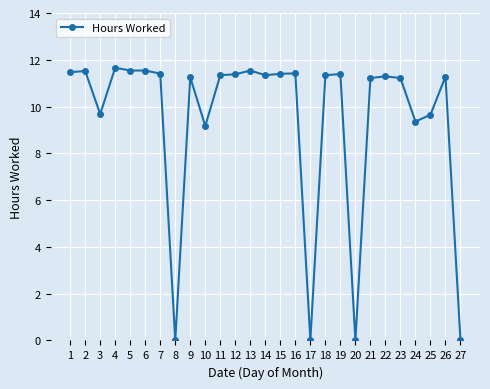

How many series are shown in this chart?

1